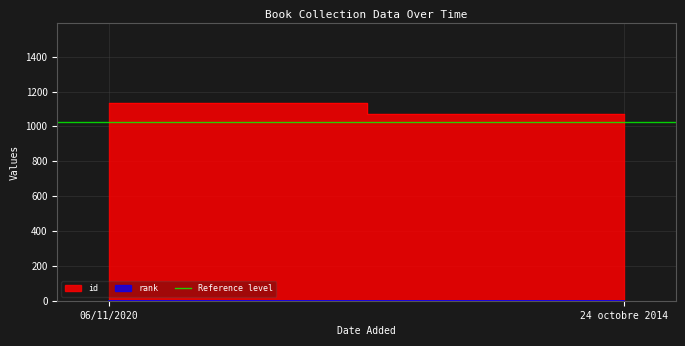

What is the sum of all rank values?

2